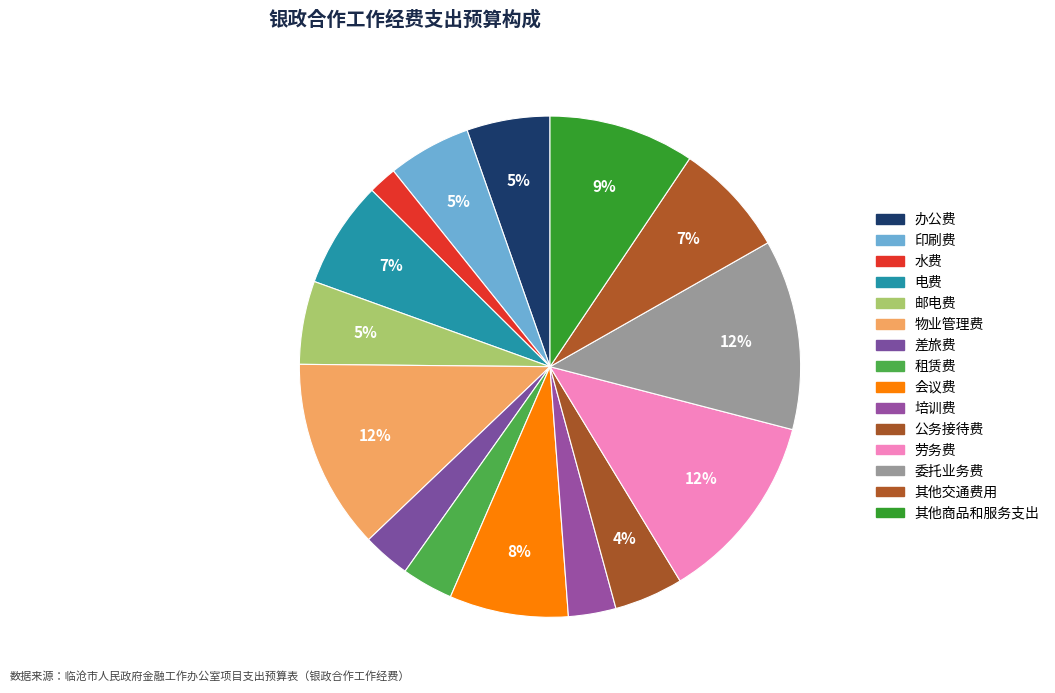

Is 印刷费 the majority of the pie?

No